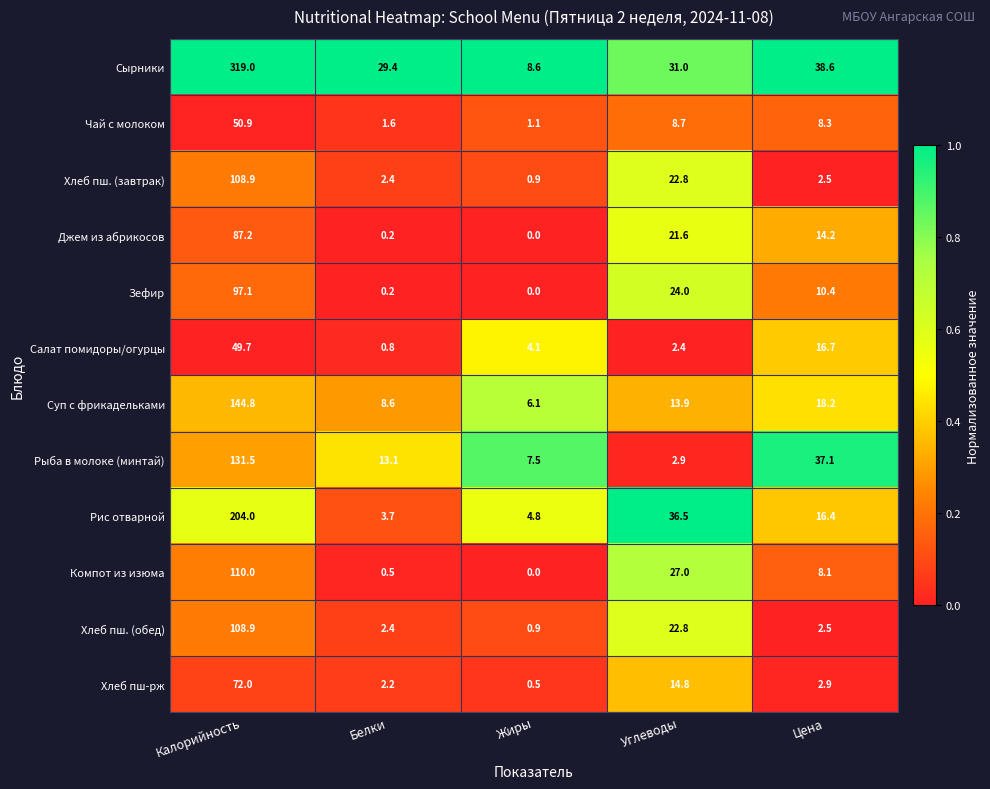

What is the average value of the Компот из изюма series?

29.1